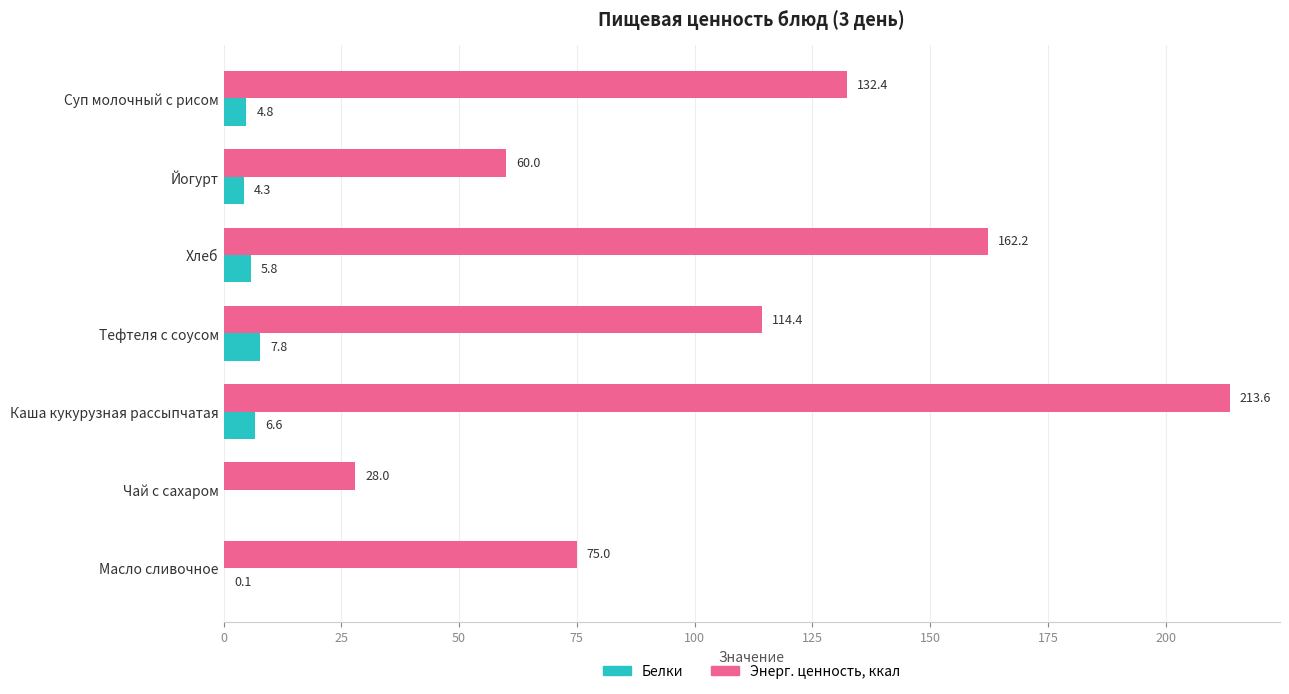

Read the Энерг. ценность, ккал value at Чай с сахаром.

28.0